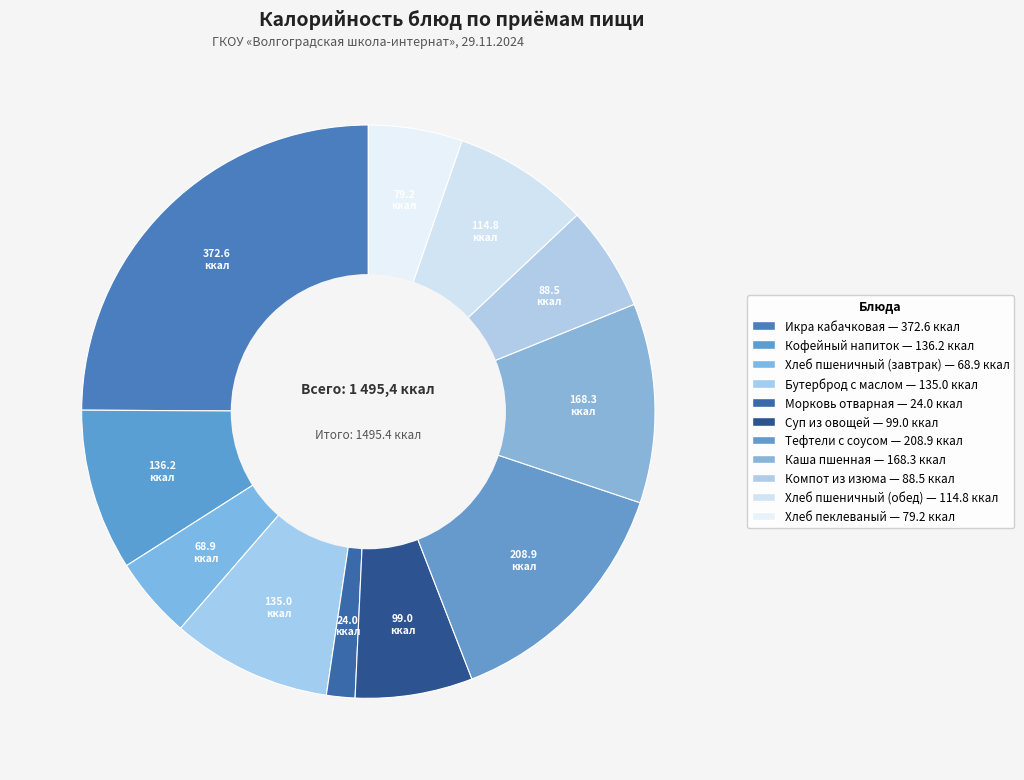

Which category has the smallest portion of the pie?

Морковь отварная